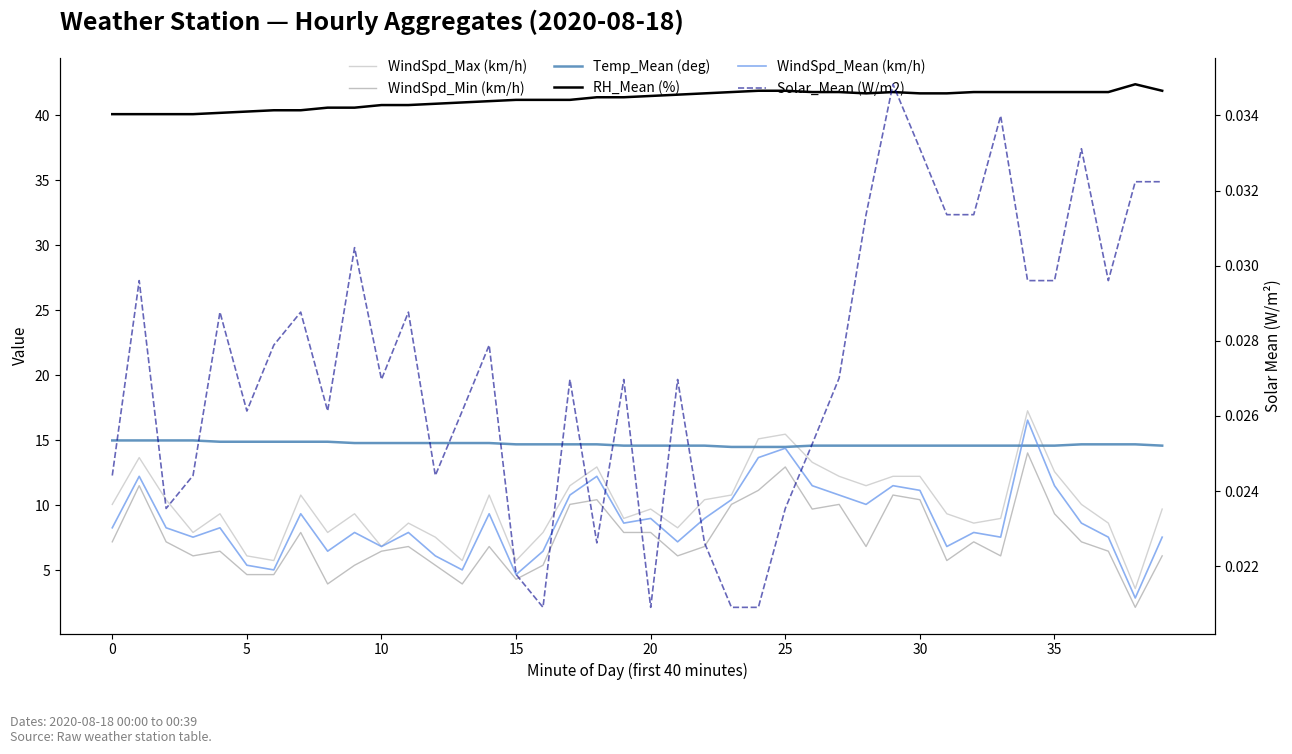

What is the value of the WindSpd_Max (km/h) point at the 34th from the left?

9.0